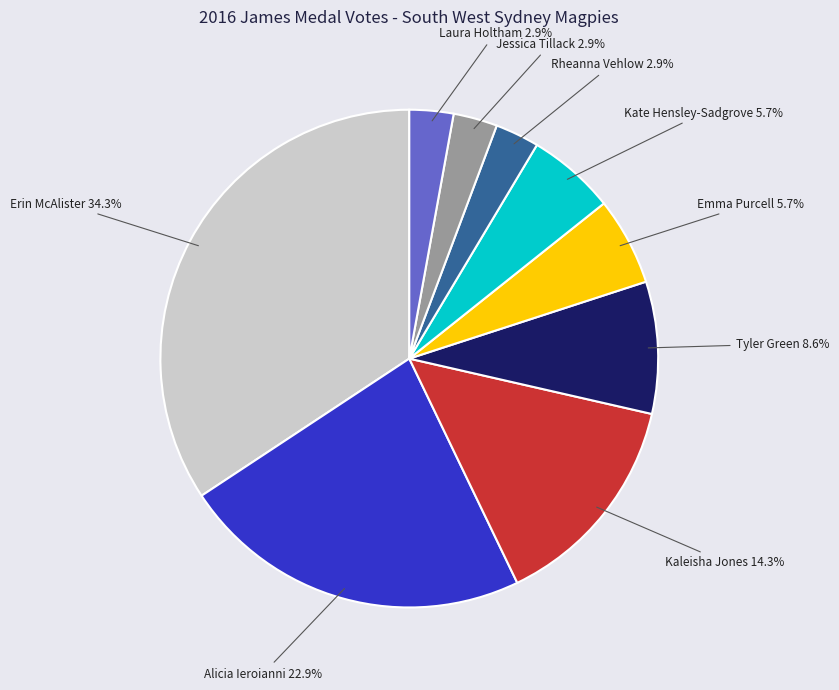

Is there any slice that represents more than half of the pie?

No